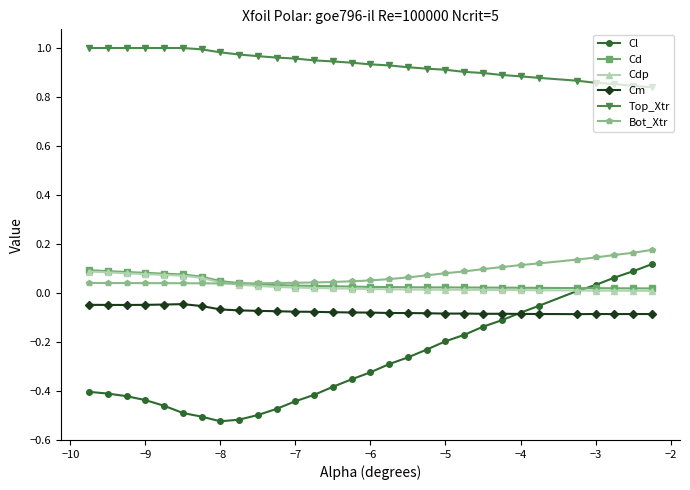

Which series has the largest range (max minus min)?

Cl